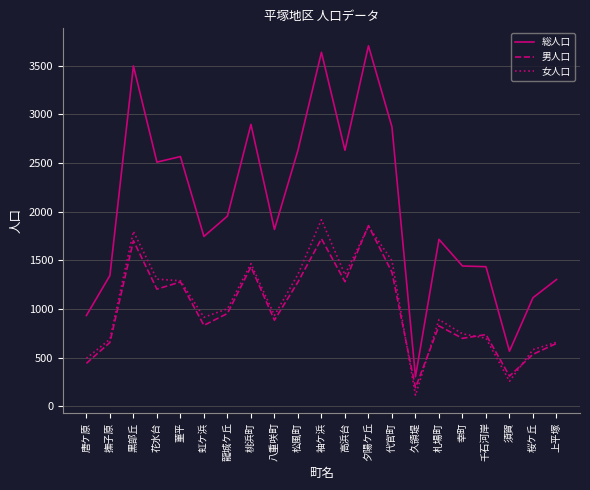

Which series has the largest total across all categories?

総人口